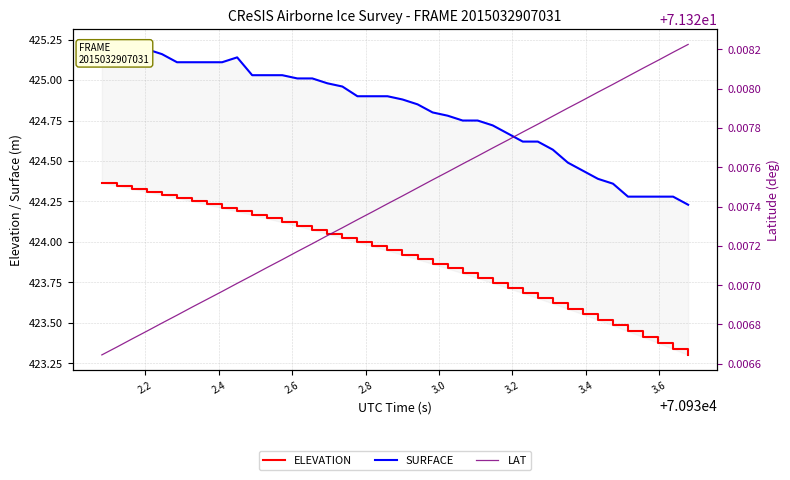

Count the number of data series in this chart.

3